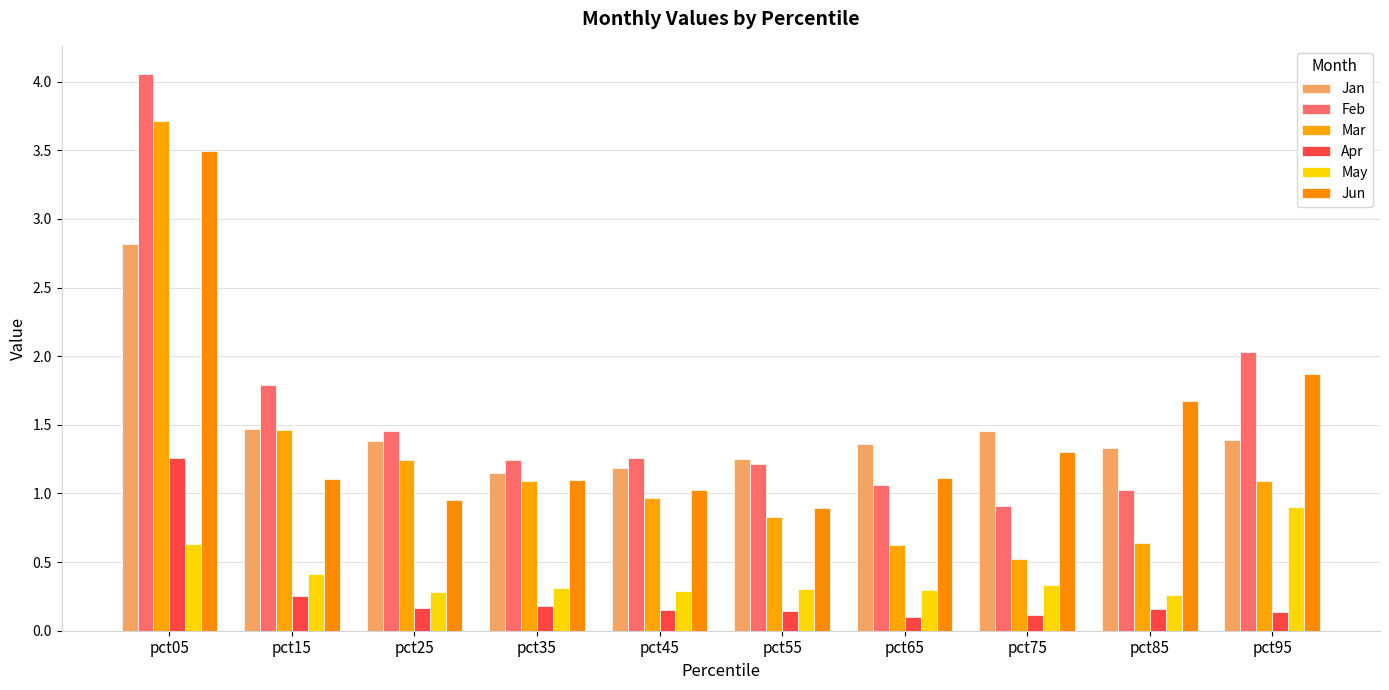

At which label does Jun reach its minimum?

pct55